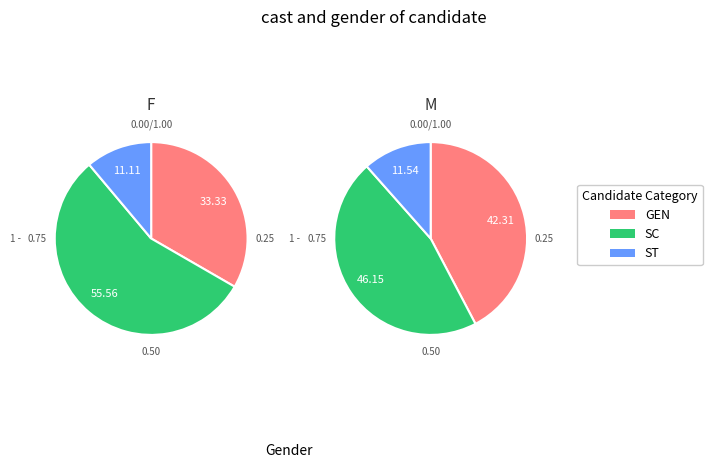

Is Portugal the majority of the pie?

No